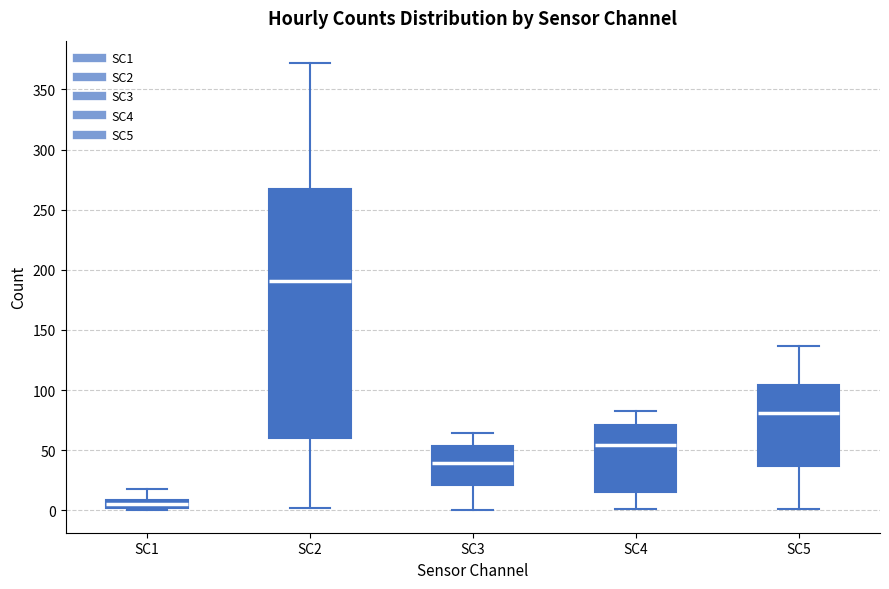

Where does the lower whisker of the box for SC3 end on the y-axis? The values are not printed on the chart, so give them approximately, as read against the axis.

0